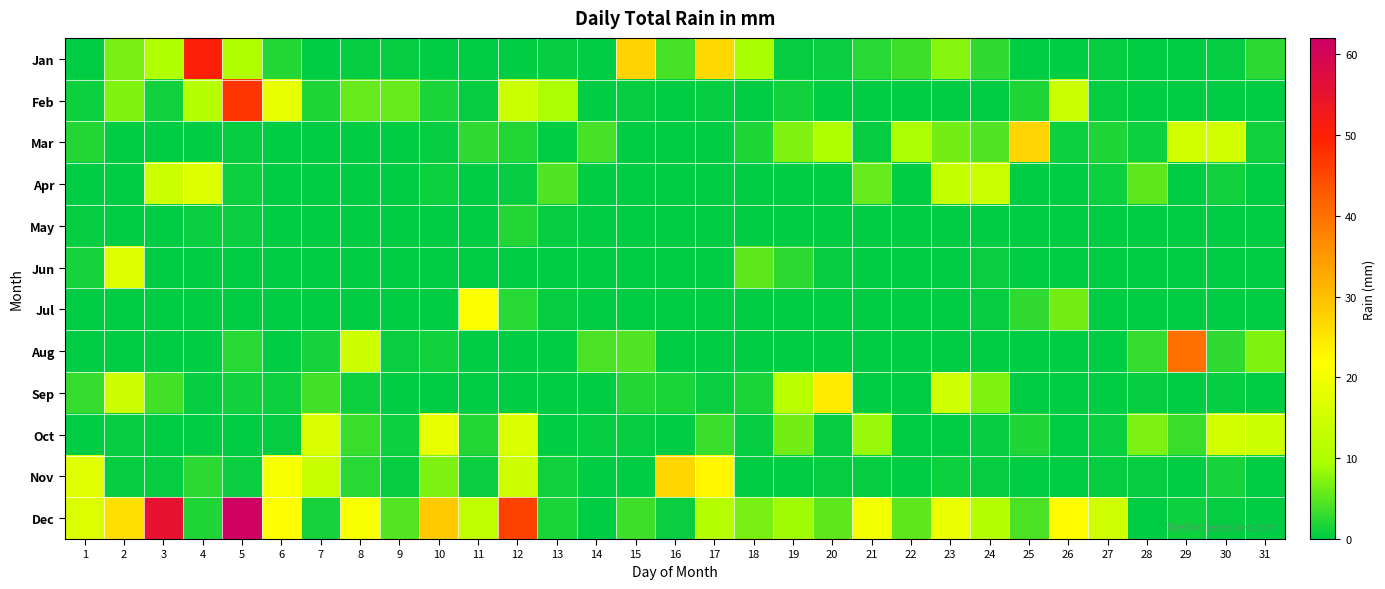

Which series changed the most between 7 and 29?

Aug